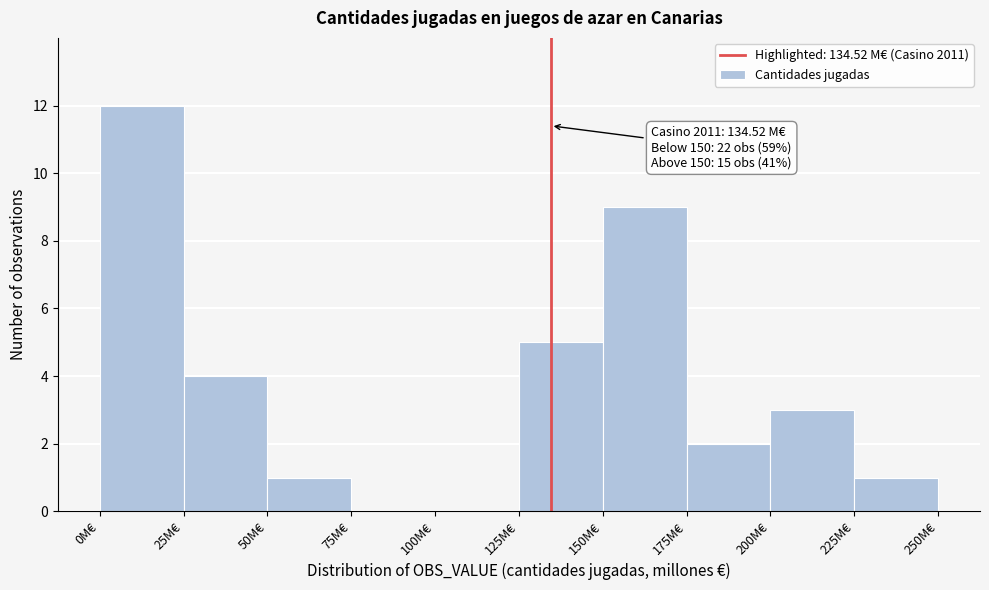

Over which range of the x-axis is the bar tallest?

0 to 25